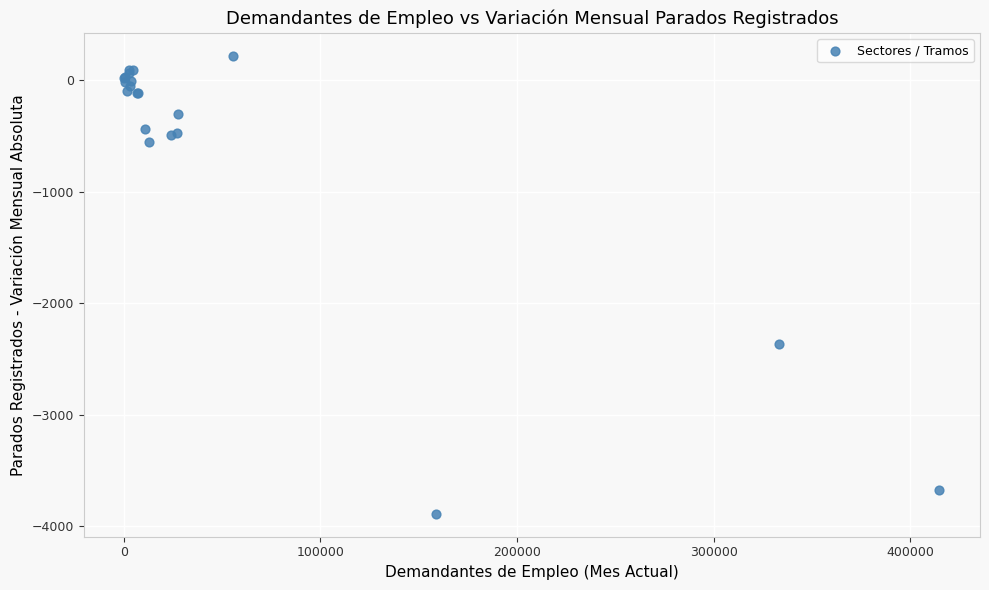

What Y value in the scatter plot is closest to -1834?

-2363